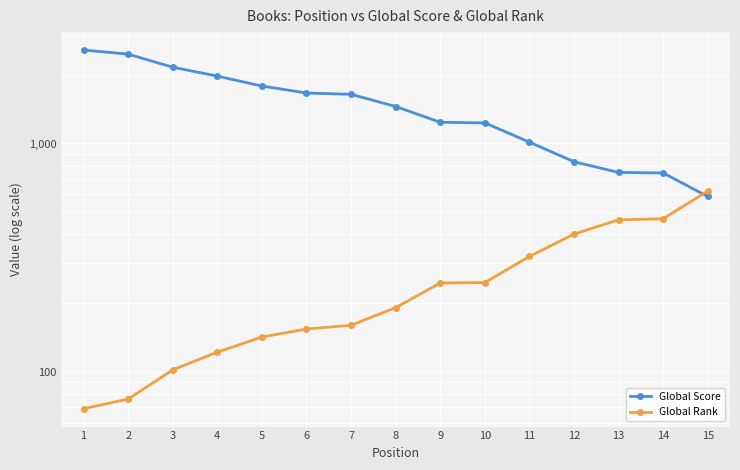

How many times do Global Rank and Global Score cross each other?

1